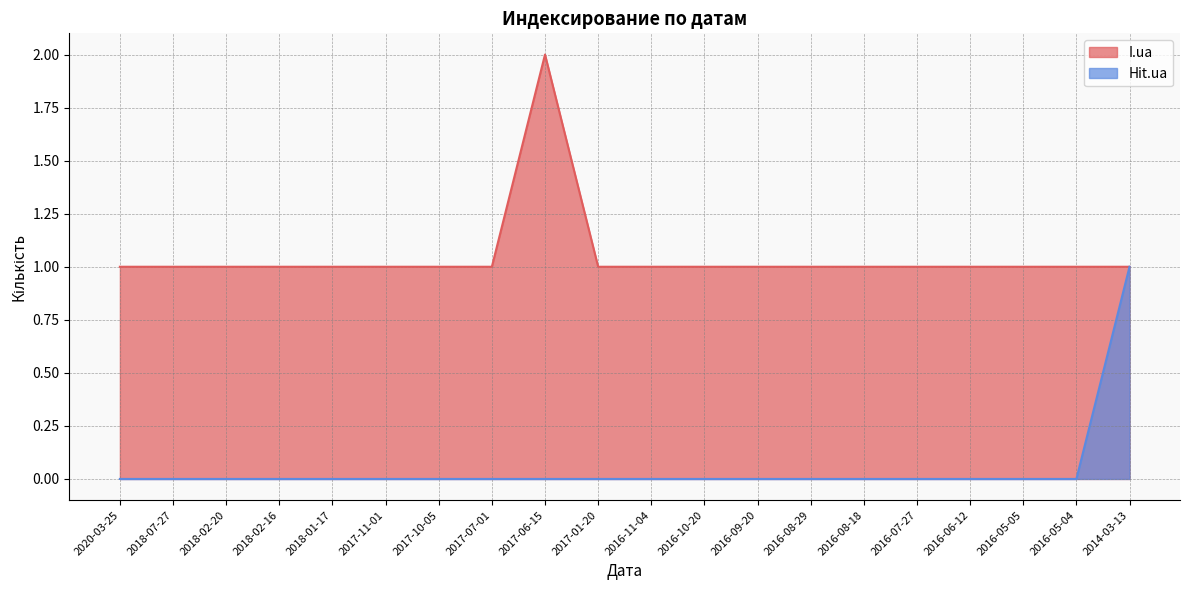

At which category does the chart reach its minimum across all series?

2020-03-25